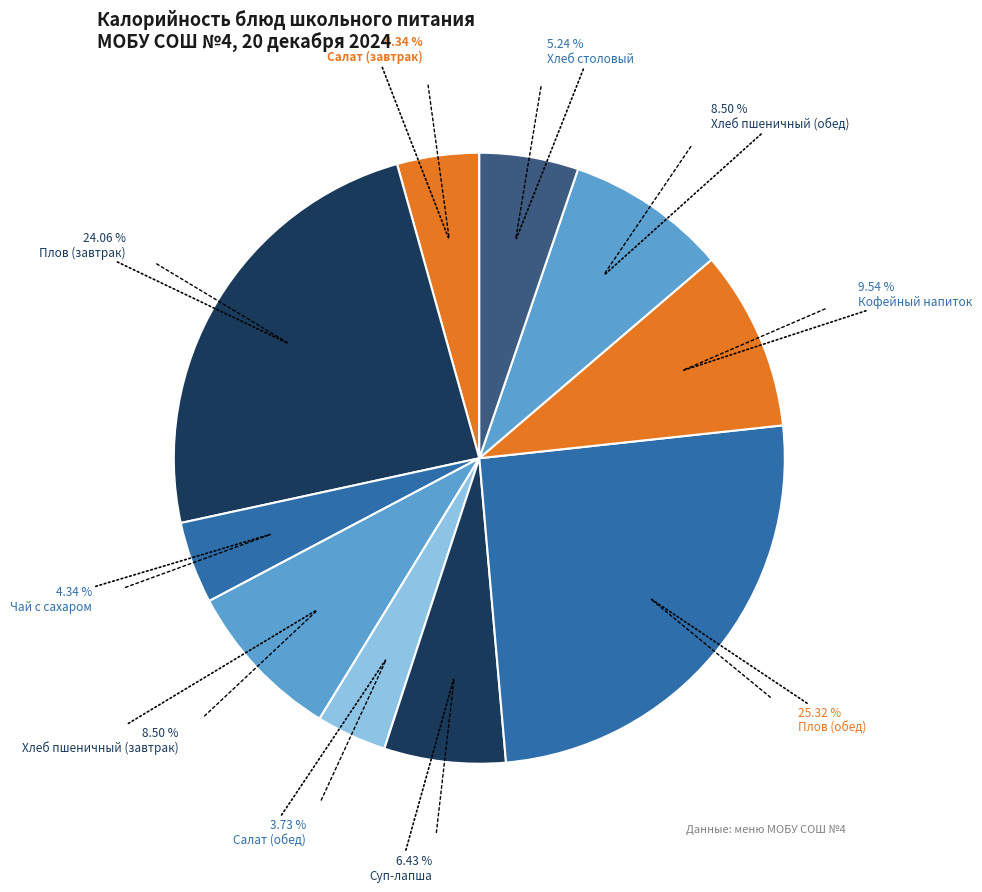

How many slices are in this pie chart?

10